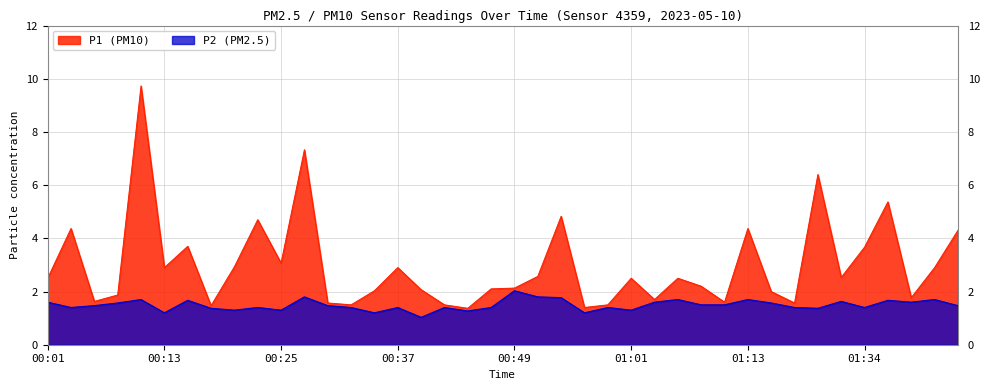

Which label corresponds to the largest value in the chart?

00:10